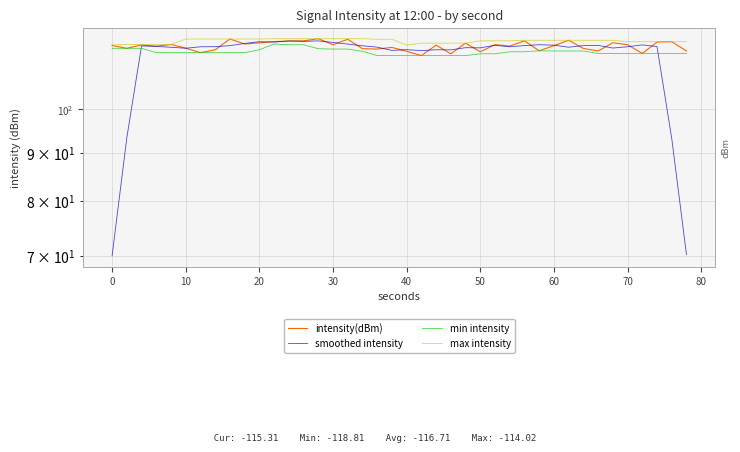

After their last crossing, which series has the higher values: smoothed intensity or min intensity?

min intensity